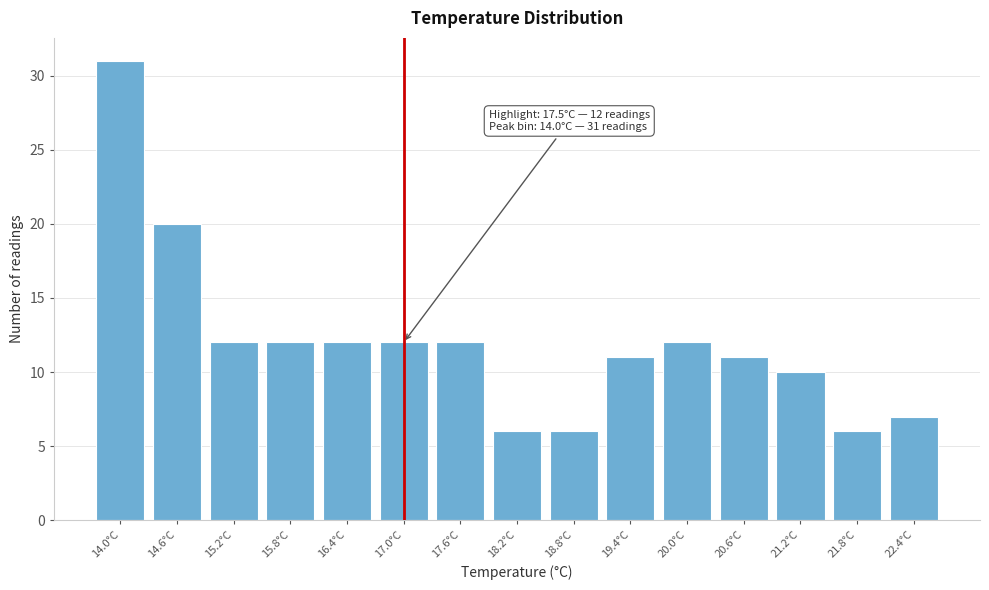

Reading left to right, what are all the values shown in this chart?

31	20	12	12	12	12	12	6	6	11	12	11	10	6	7